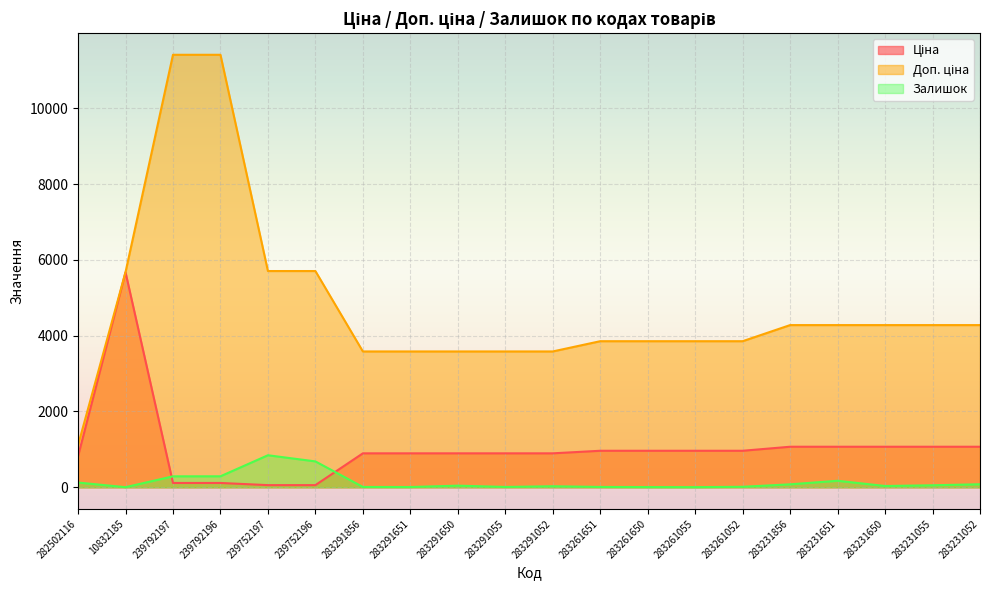

What is the highest value of the Залишок series?

845.0